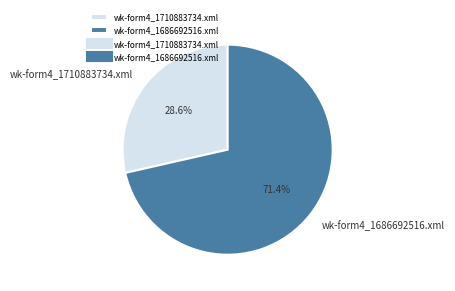

The wk-form4_1710883734.xml slice represents 17% of the pie. True or false?

False